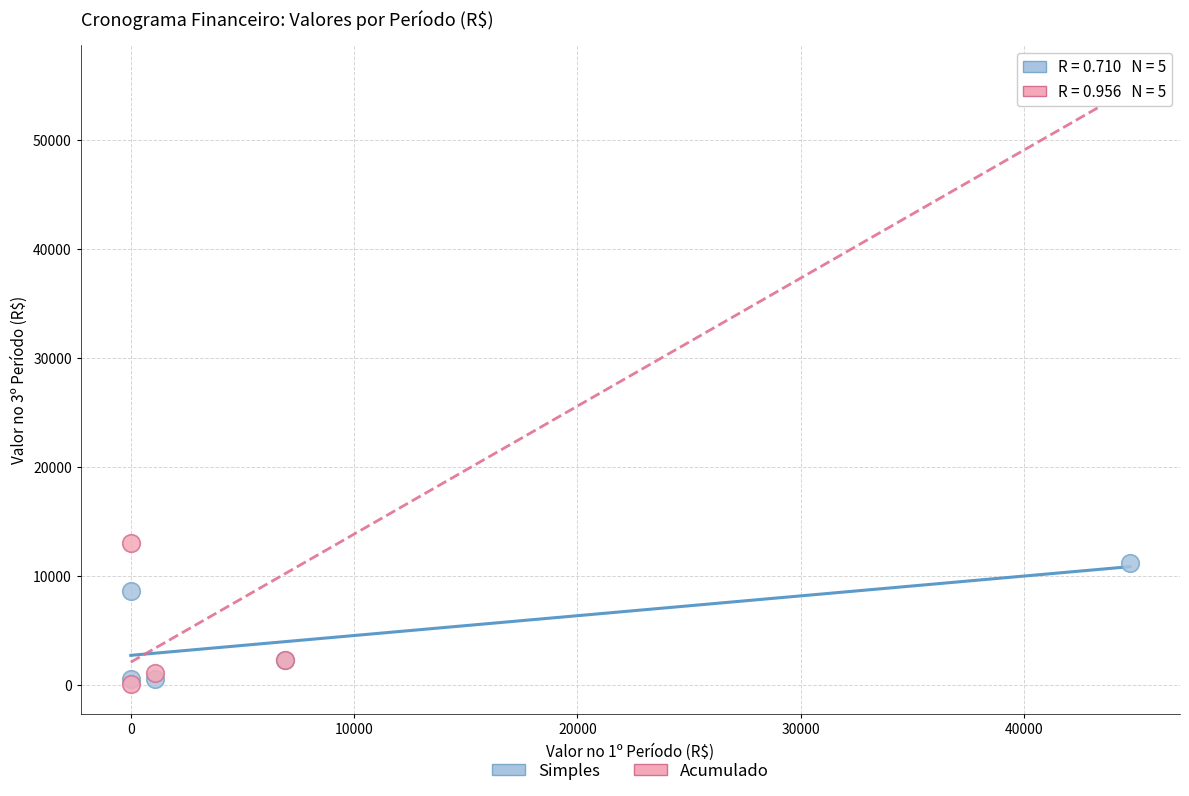

Across all series, what Y value is closest to 28040?

13004.8